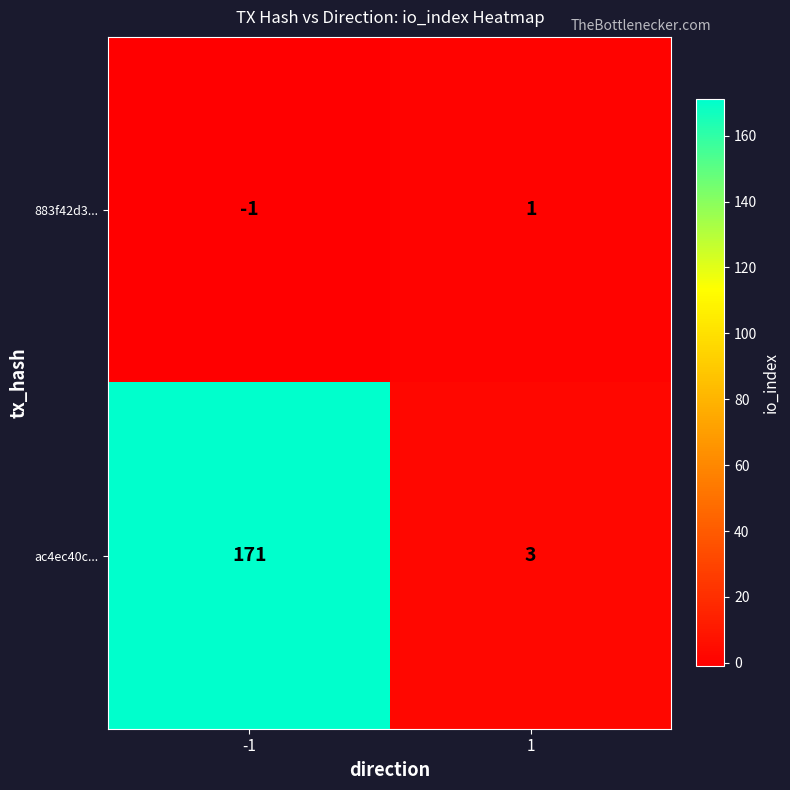

What is the approximate value of ac4ec40c... at -1, to the nearest 10?

170